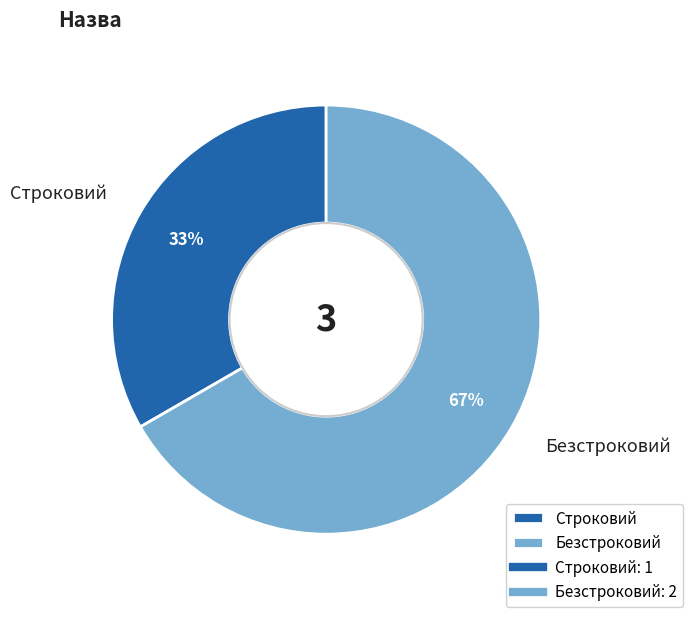

To the nearest percent, what percentage of the pie is Безстроковий?

67%